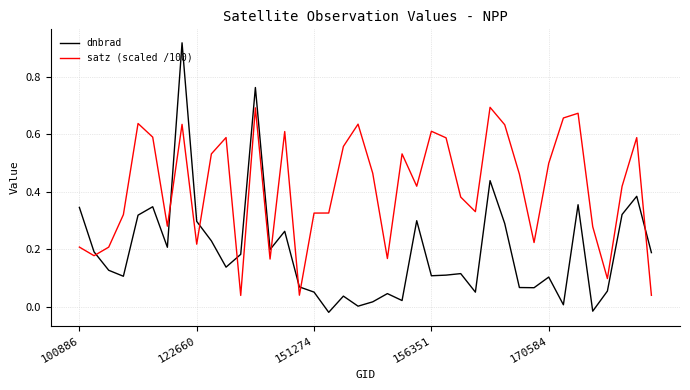

Which series has the largest total across all categories?

satz (scaled /100)